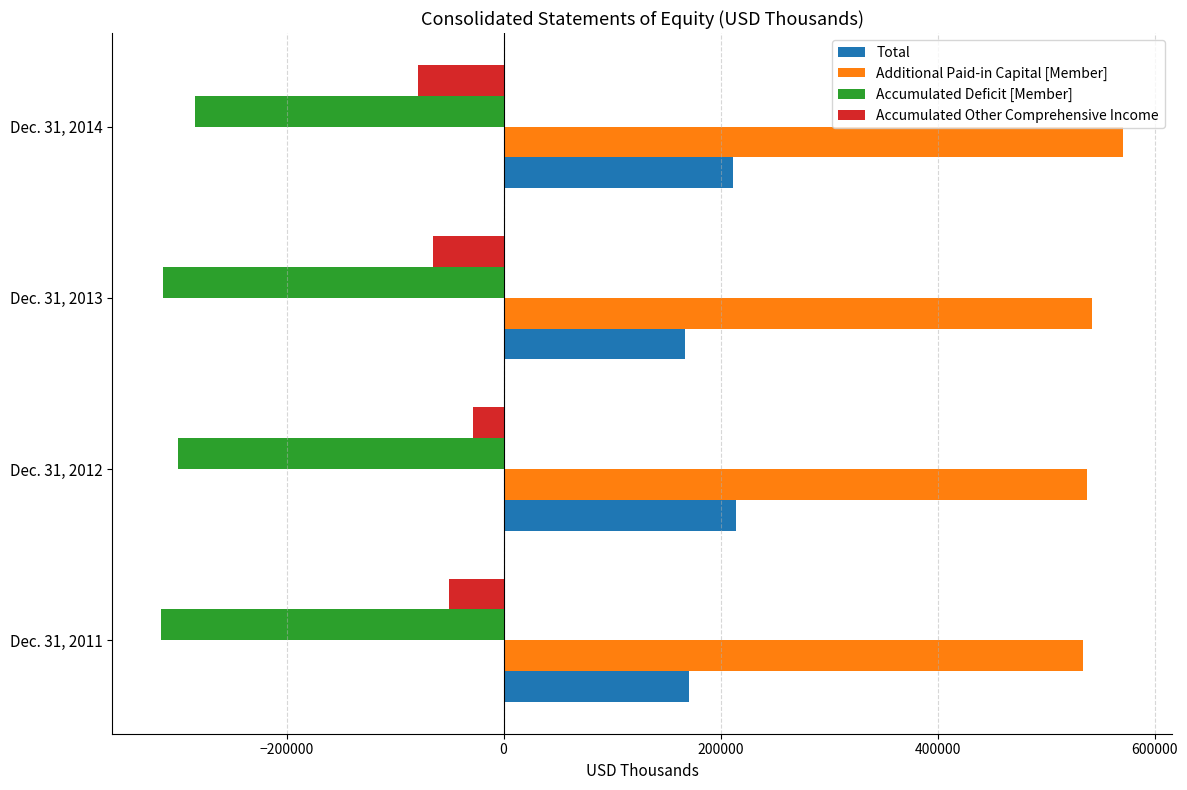

What is the difference between the second highest and minimum values in the Accumulated Other Comprehensive Income series?

29074